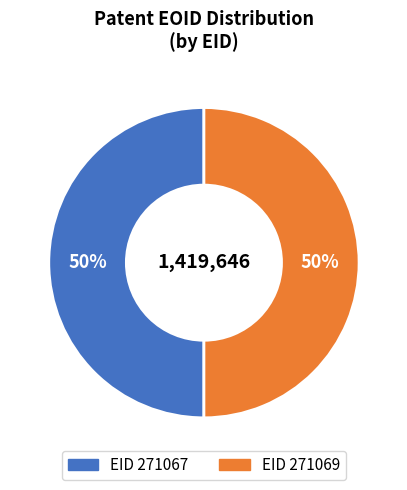

To the nearest percent, what is the average slice percentage?

50%